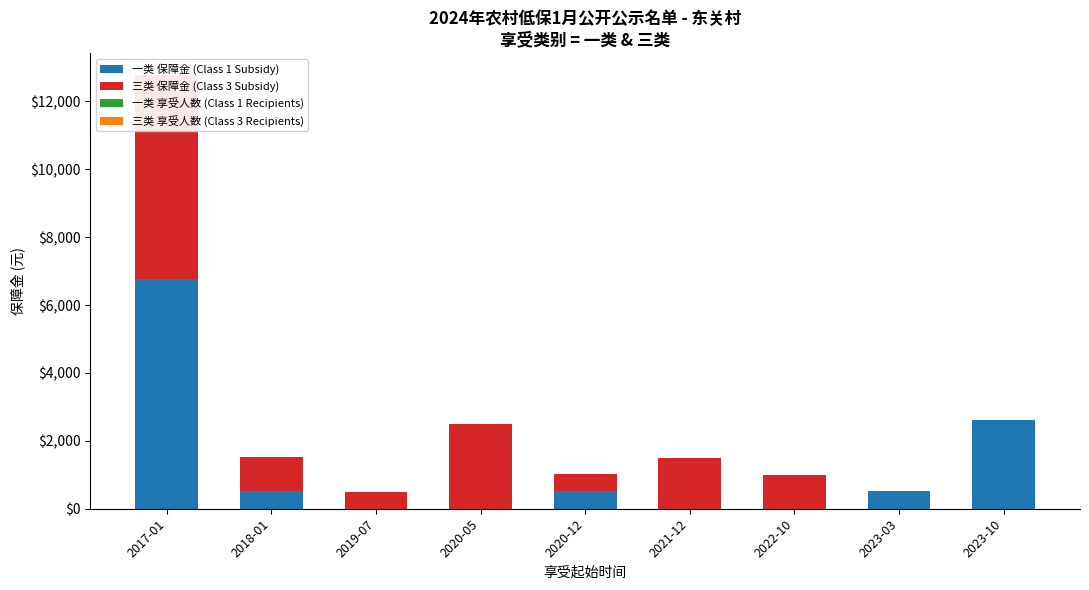

Reading left to right, extract all data points from this chart.

一类 保障金 (Class 1 Subsidy): 6760	520	0	0	520	0	0	520	2600
三类 保障金 (Class 3 Subsidy): 6000	1000	500	2500	500	1500	1000	0	0
一类 享受人数 (Class 1 Recipients): 13	1	0	0	1	0	0	1	5
三类 享受人数 (Class 3 Recipients): 12	2	1	5	1	3	2	0	0